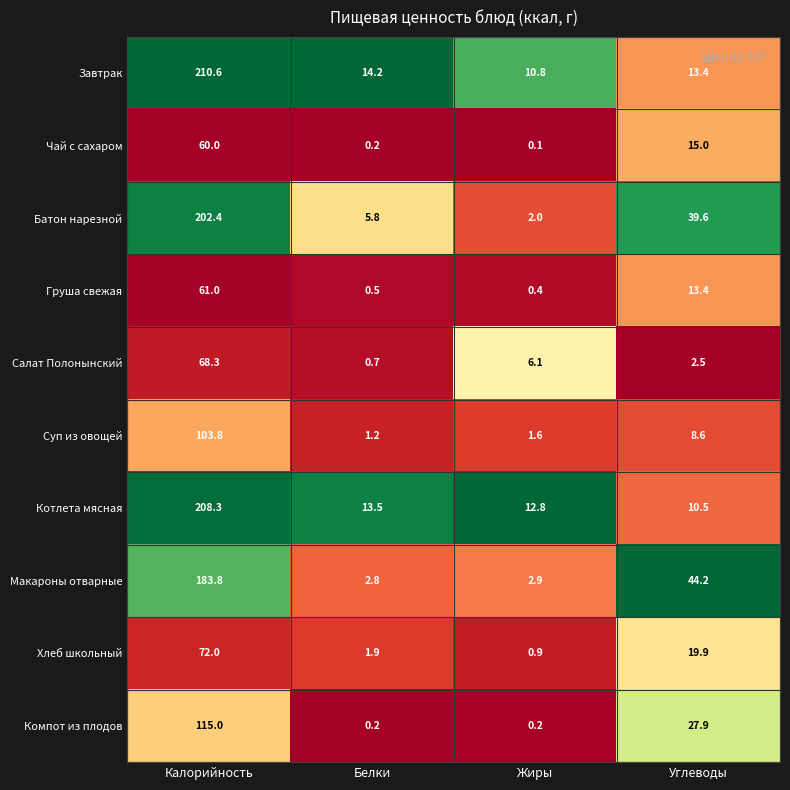

True or false: Суп из овощей has a value of 0.7 at Жиры.

False